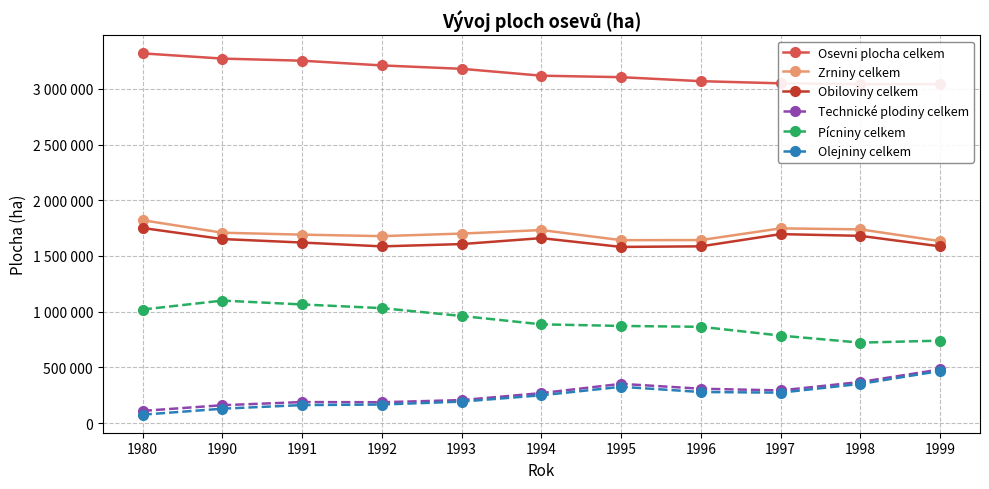

List the labels in order of Olejniny celkem value, largest first.

1999, 1998, 1995, 1996, 1997, 1994, 1993, 1992, 1991, 1990, 1980